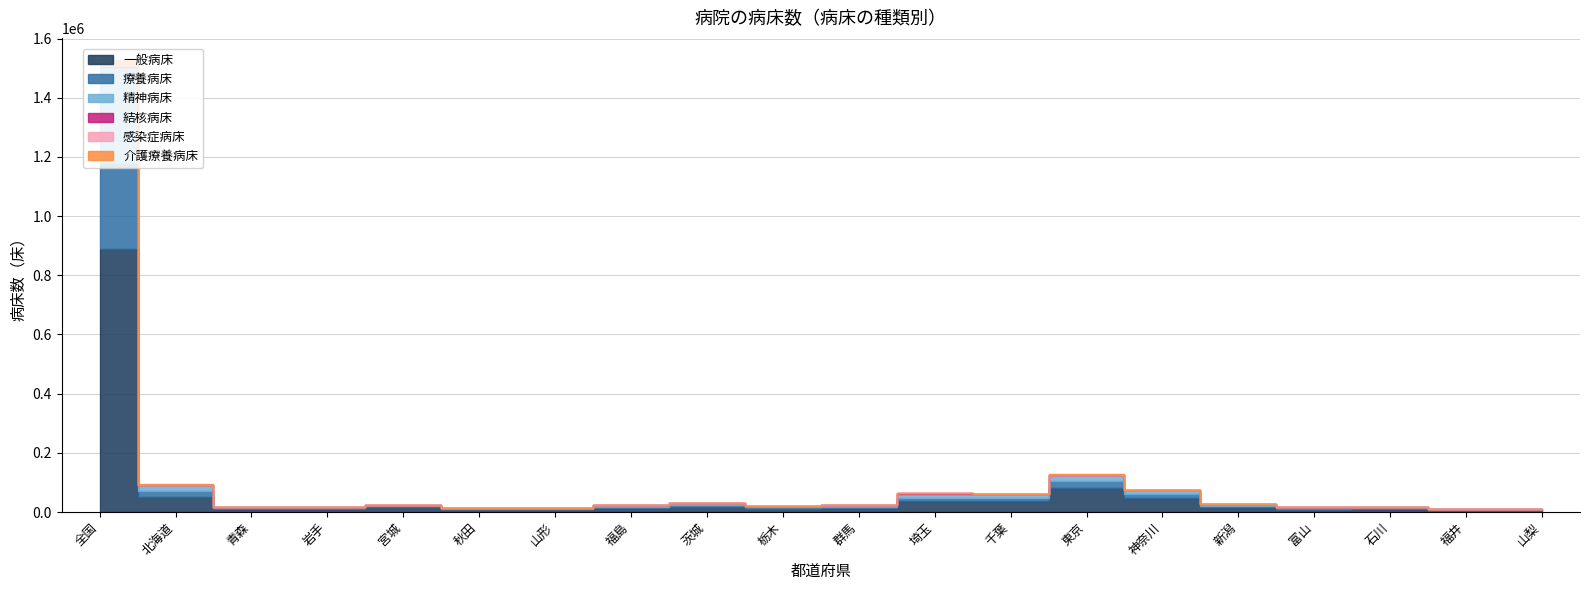

What is the label of the 14th point from the right?

山形